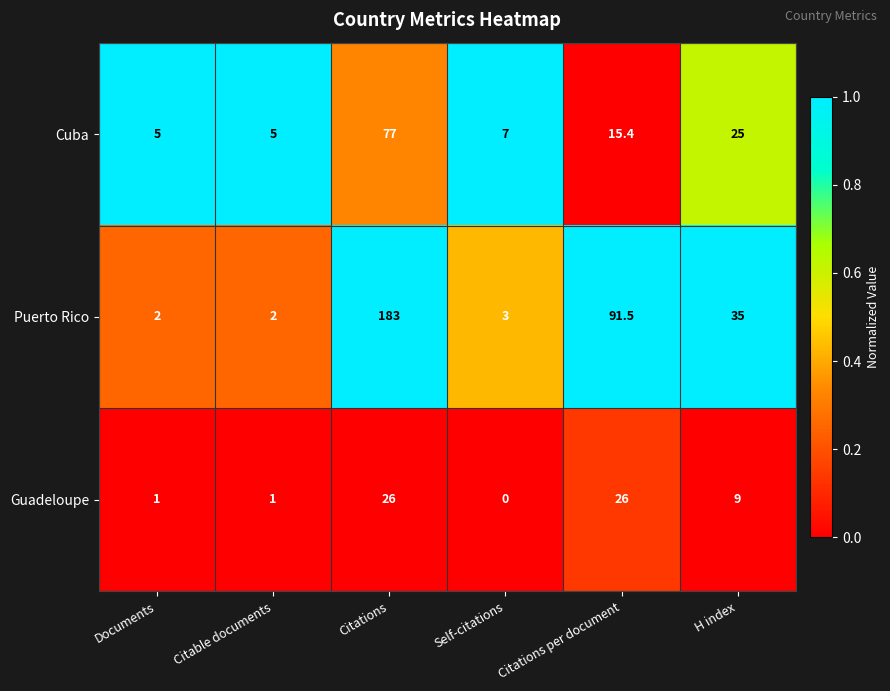

Is it true that Puerto Rico equals 91.5 at Citations per document?

True